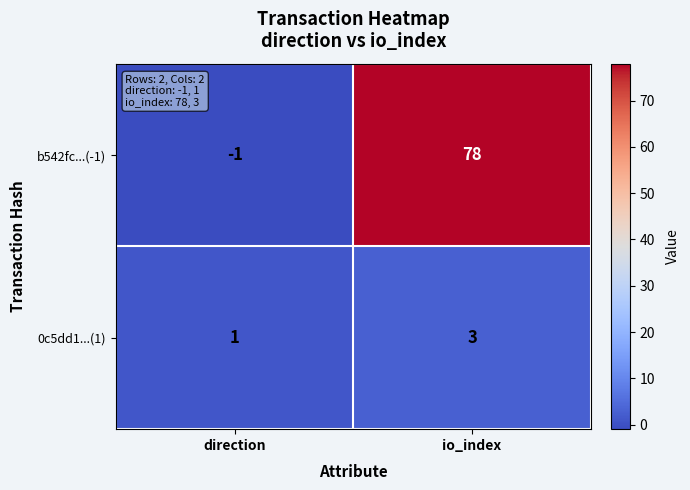

What is the difference between the b542fc...(-1) values at direction and io_index?

79